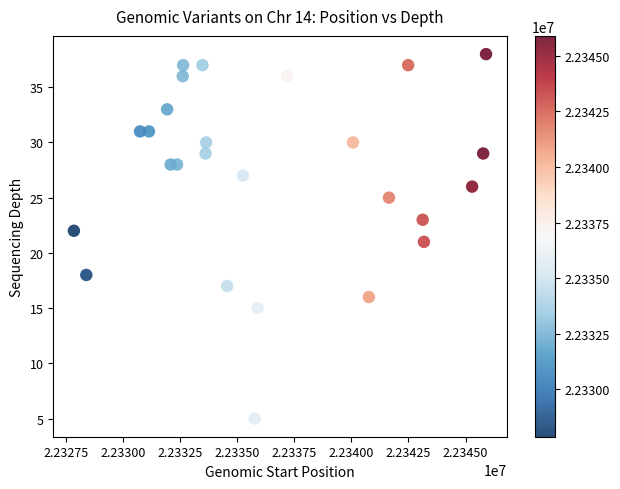

What is the range of X values (max minus min)?

18040